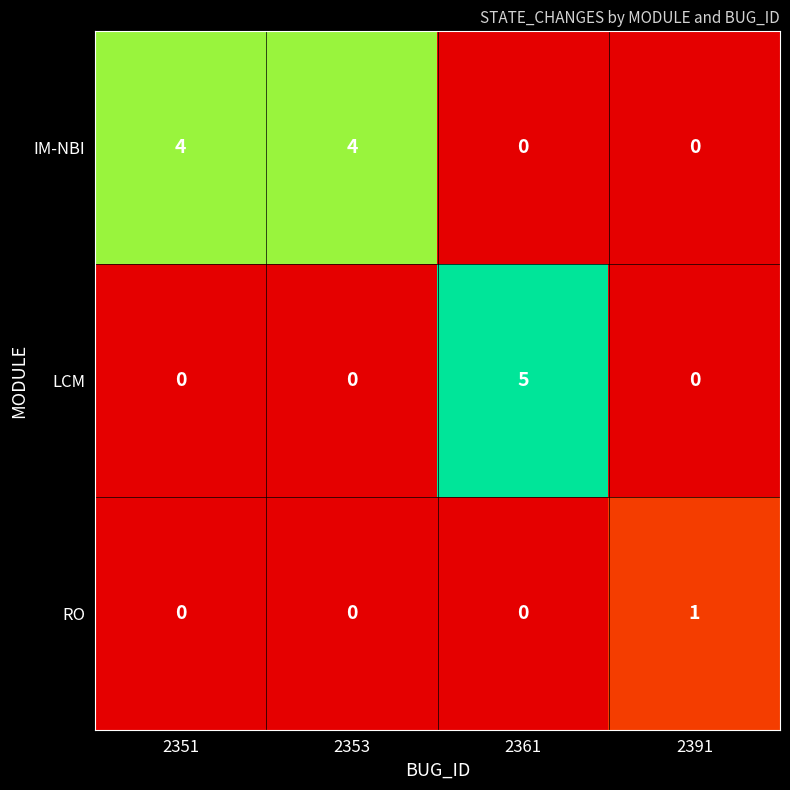

What is the sum of all LCM values?

5